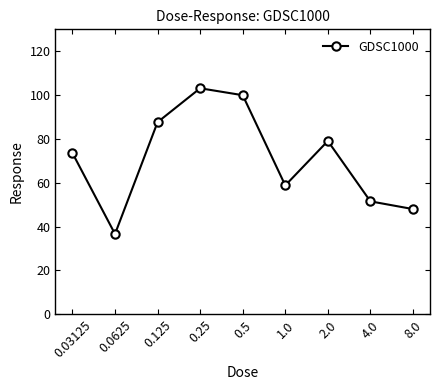

Reading left to right, extract all data points from this chart.

0.03125=73.6	0.0625=36.6	0.125=87.7	0.25=103.1	0.5=100.0	1.0=58.8	2.0=79.1	4.0=51.5	8.0=48.0